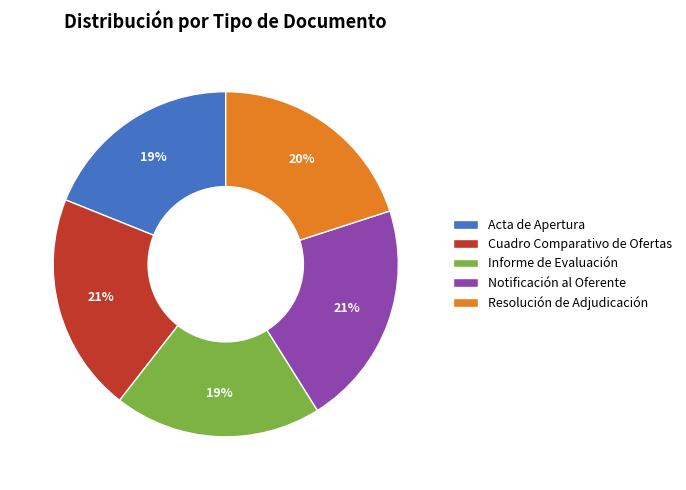

To the nearest percent, what is the difference between the largest and smallest slice percentages?

2%